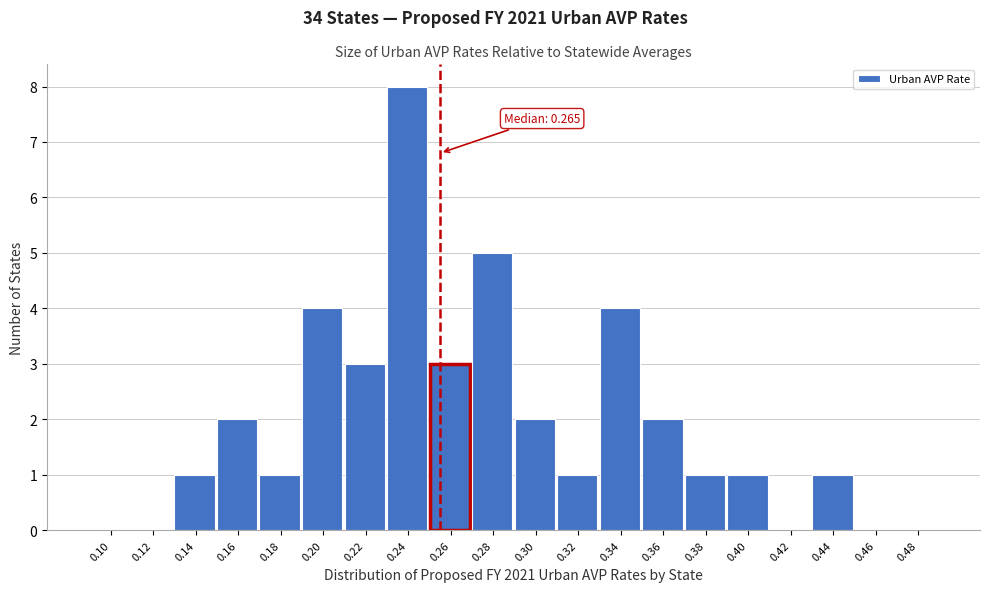

Reading left to right, list all the values displayed in this chart.

0.10=0	0.12=0	0.14=1	0.16=2	0.18=1	0.20=4	0.22=3	0.24=8	0.26=3	0.28=5	0.30=2	0.32=1	0.34=4	0.36=2	0.38=1	0.40=1	0.42=0	0.44=1	0.46=0	0.48=0